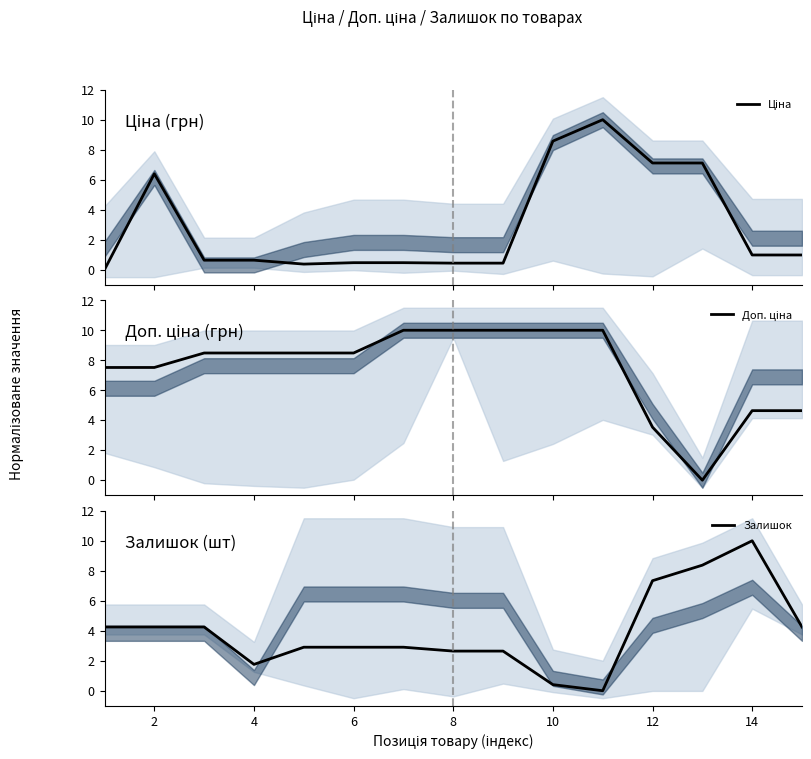

In Доп. ціна, how many points are lower than both neighbors (excluding endpoints)?

1